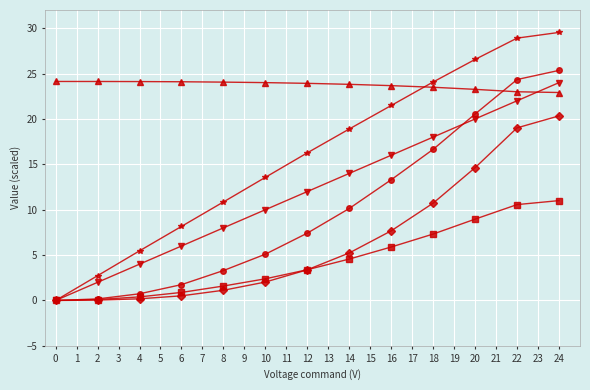

What is the total value across all series at 18?

100.3